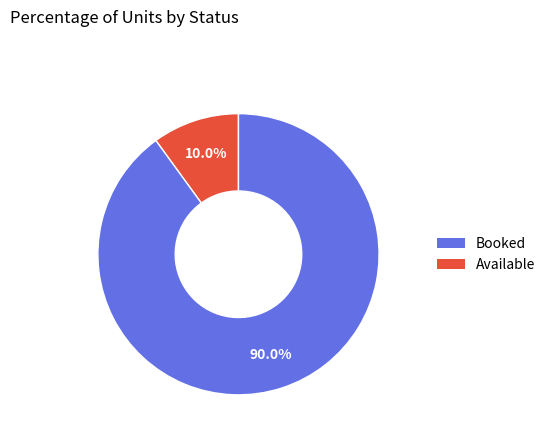

Does any single category account for the majority?

Yes